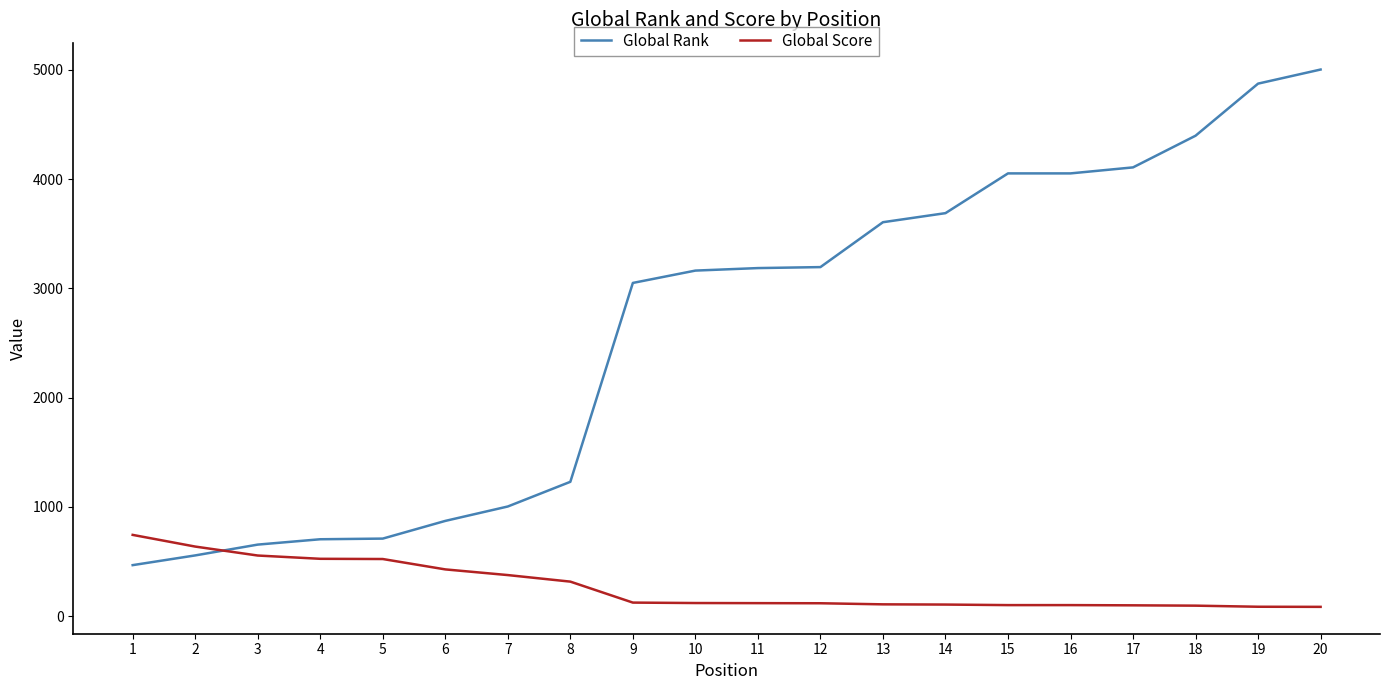

How many values in the Global Score series are below 119?

10